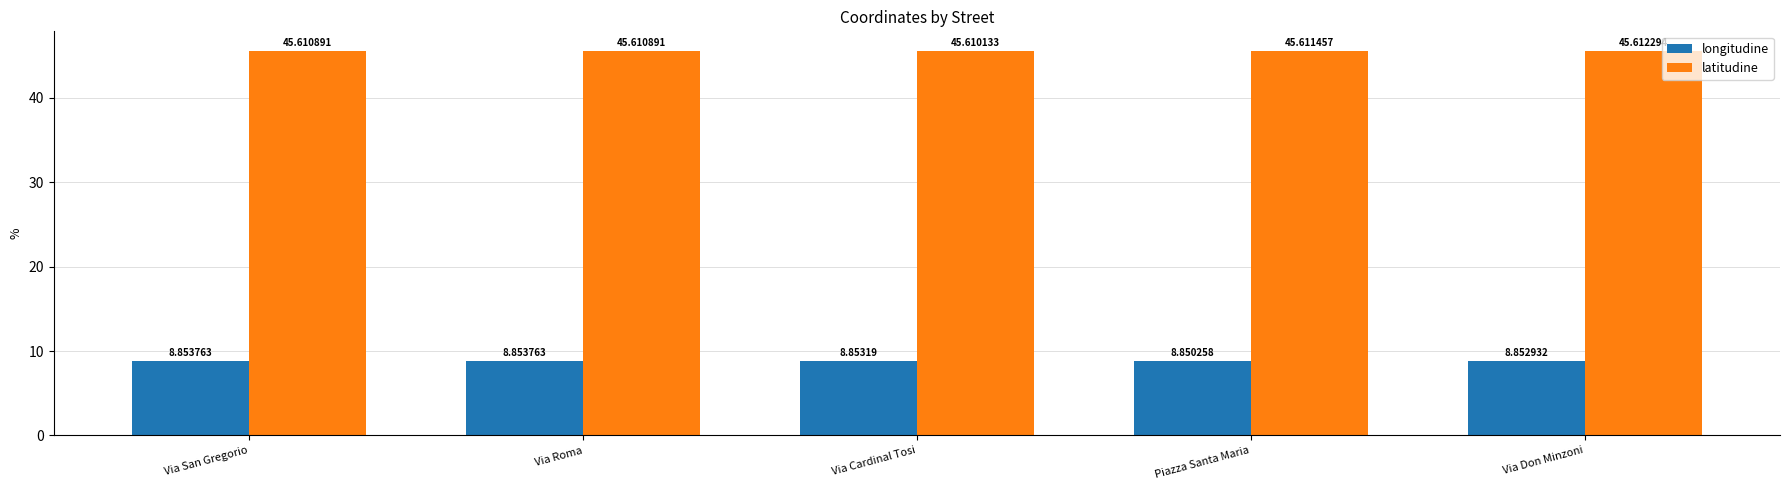

At which category does the chart reach its peak across all series?

Via Don Minzoni